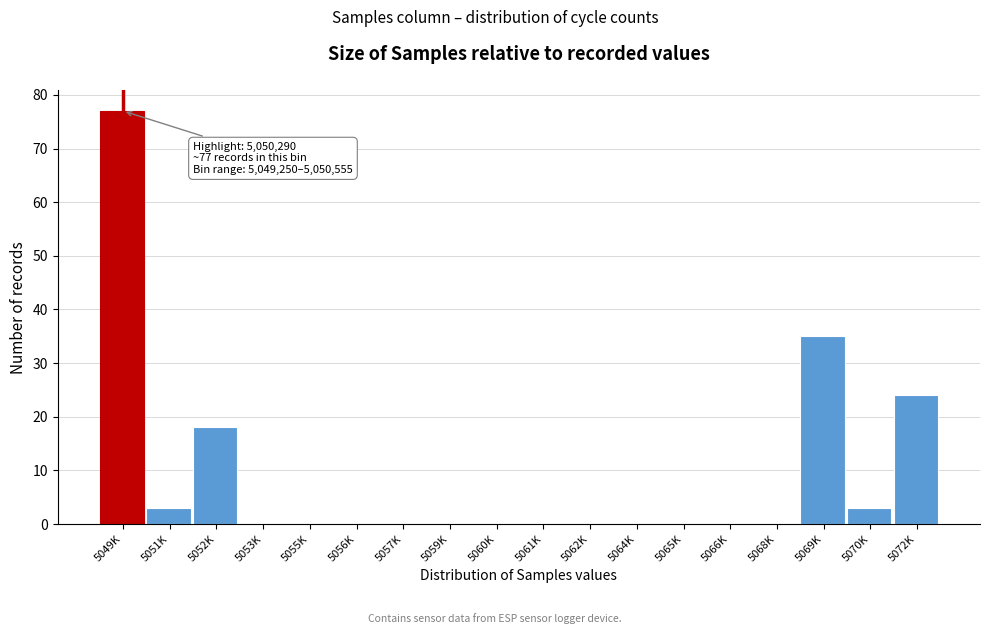

Reading left to right, transcribe all the data shown in this chart.

5049K=77	5051K=3	5052K=18	5053K=0	5055K=0	5056K=0	5057K=0	5059K=0	5060K=0	5061K=0	5062K=0	5064K=0	5065K=0	5066K=0	5068K=0	5069K=35	5070K=3	5072K=24